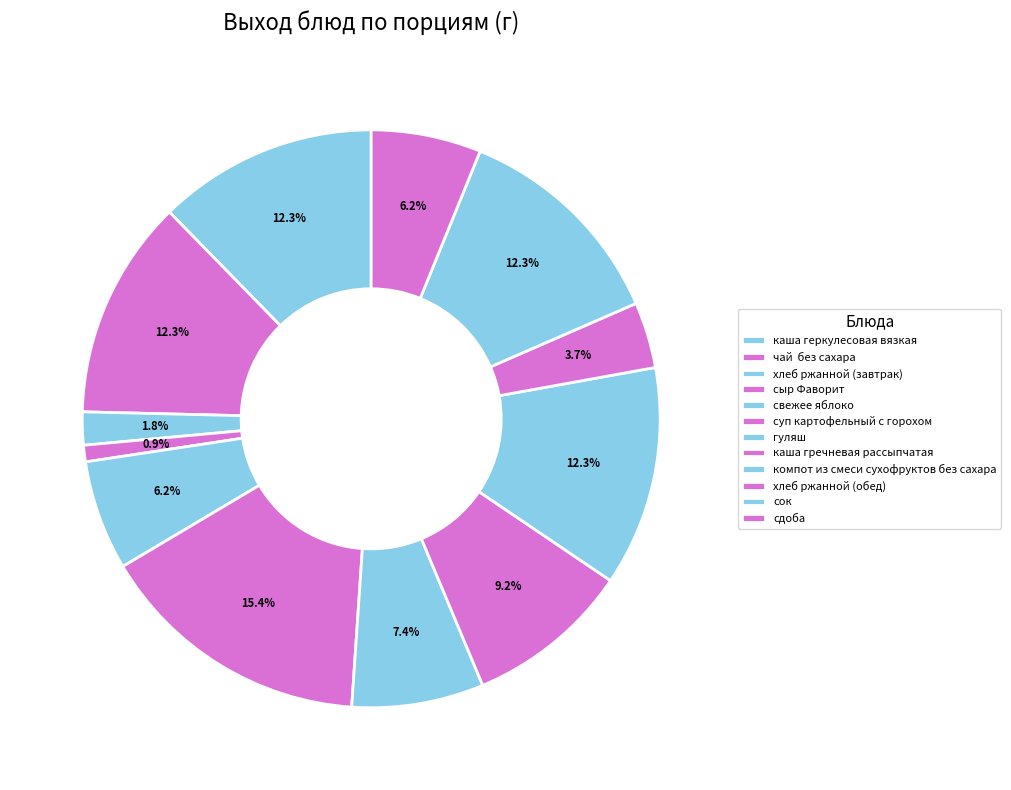

To the nearest percent, what is the difference between the largest and smallest slice percentages?

14%